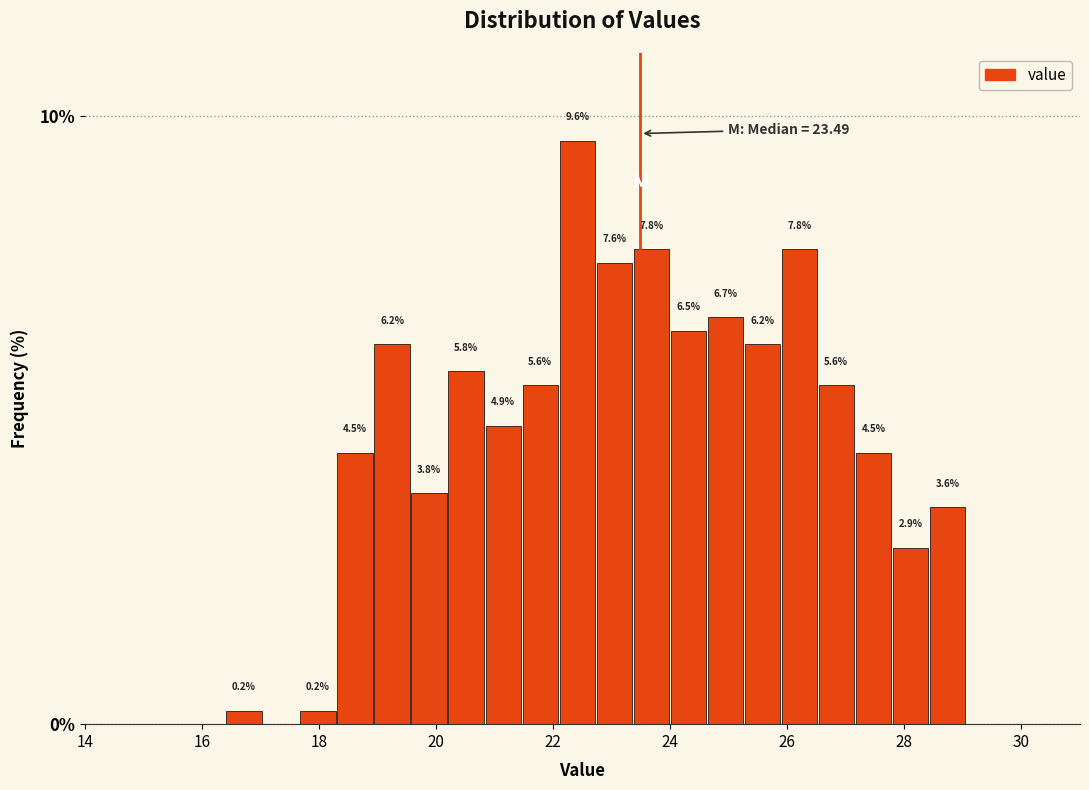

Around what value on the x-axis is the tallest bar? Give the approximate position of its centre, as read against the axis.

22.4